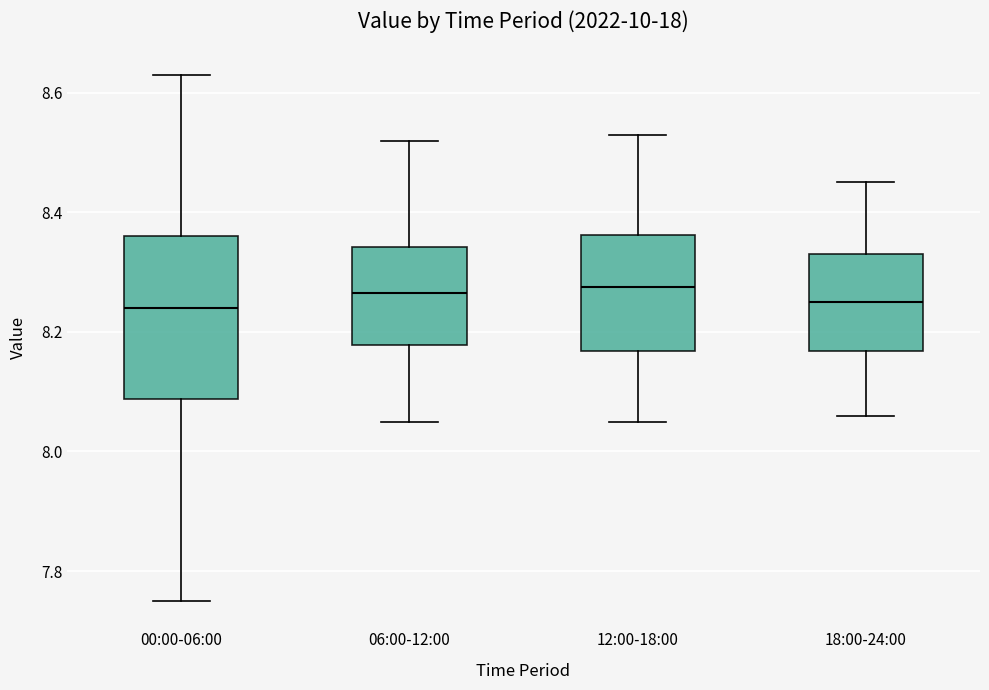

Where does the median line of the box for 06:00-12:00 sit on the y-axis? The values are not printed on the chart, so give them approximately, as read against the axis.

8.26